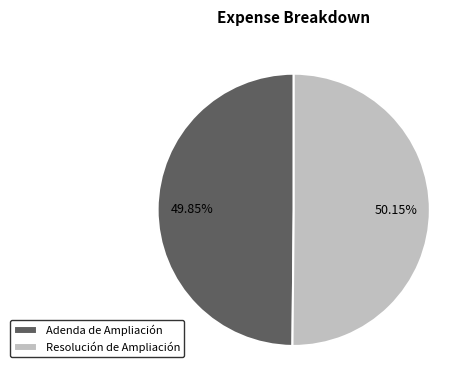

What is the ratio of the value at Resolución de Ampliación to the value at Adenda de Ampliación?

1.0